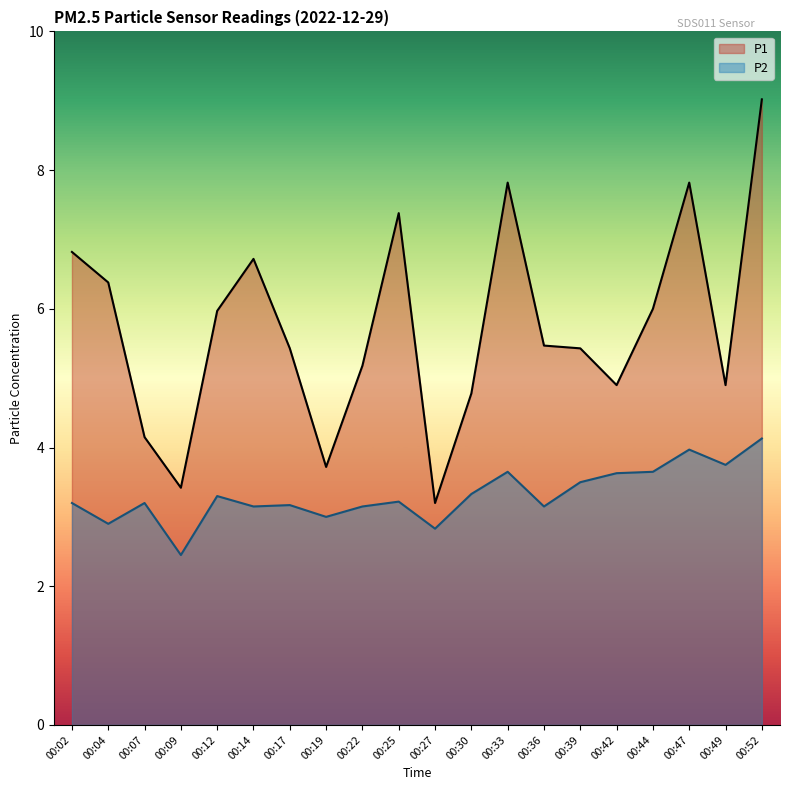

What is the sum of the P2 values at 00:52 and 00:02?

7.3